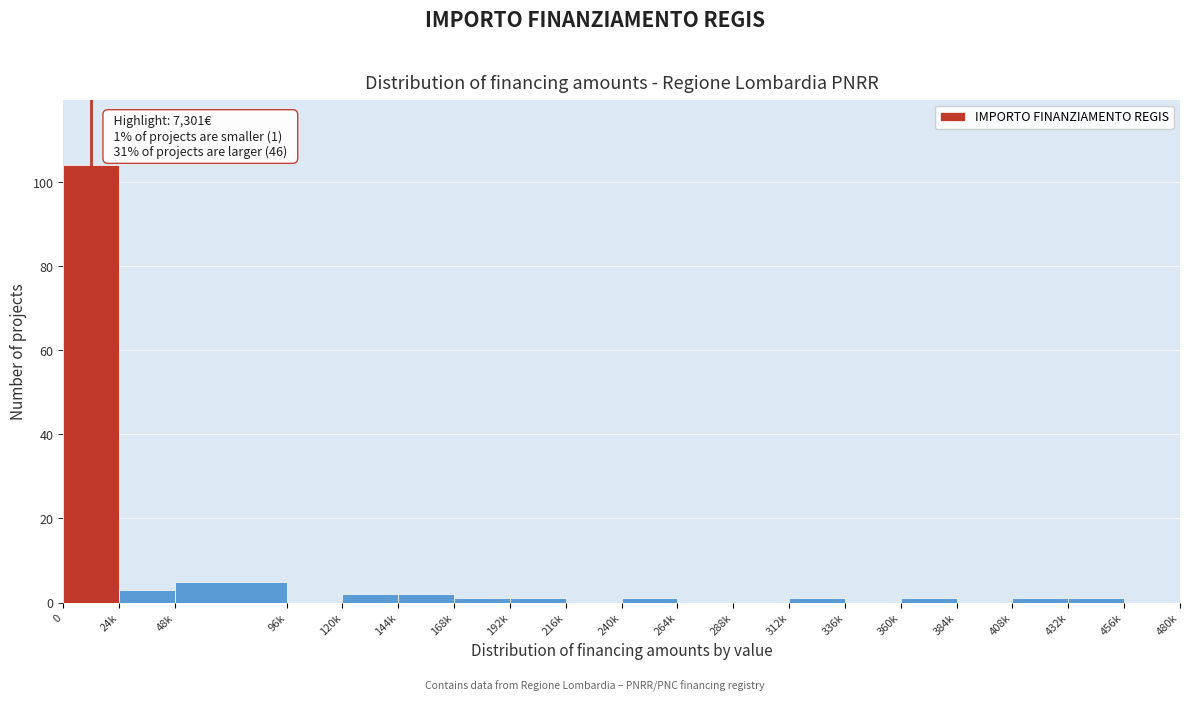

Reading left to right, extract all data points from this chart.

0=104	24k=3	48k=5	96k=0	120k=2	144k=2	168k=1	192k=1	216k=0	240k=1	264k=0	288k=0	312k=1	336k=0	360k=1	384k=0	408k=1	432k=1	456k=0